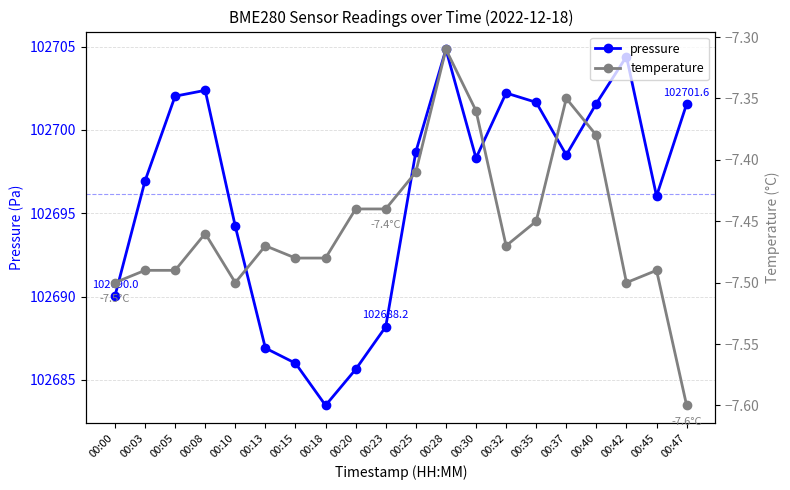

True or false: temperature has a value of -7.5 at 00:18.

True